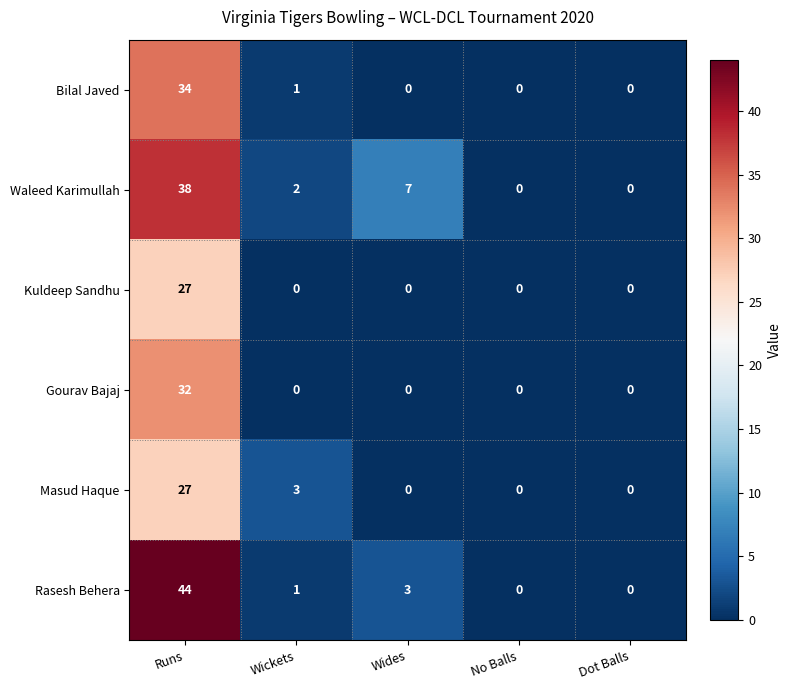

Reading left to right, extract all data points from this chart.

Bilal Javed: Runs=34	Wickets=1	Wides=0	No Balls=0	Dot Balls=0
Waleed Karimullah: Runs=38	Wickets=2	Wides=7	No Balls=0	Dot Balls=0
Kuldeep Sandhu: Runs=27	Wickets=0	Wides=0	No Balls=0	Dot Balls=0
Gourav Bajaj: Runs=32	Wickets=0	Wides=0	No Balls=0	Dot Balls=0
Masud Haque: Runs=27	Wickets=3	Wides=0	No Balls=0	Dot Balls=0
Rasesh Behera: Runs=44	Wickets=1	Wides=3	No Balls=0	Dot Balls=0